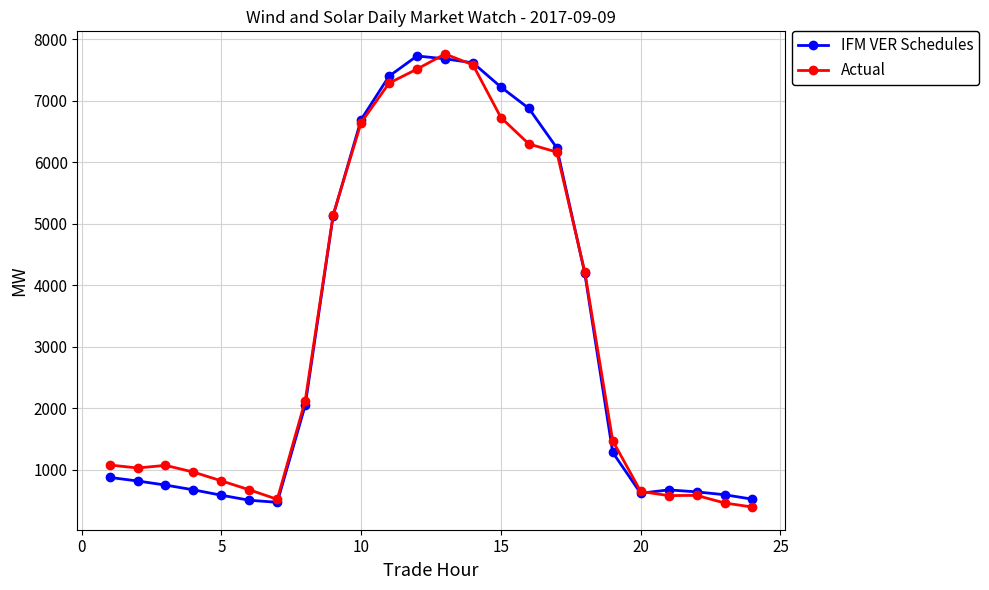

What is the lowest value of the IFM VER Schedules series?

474.0